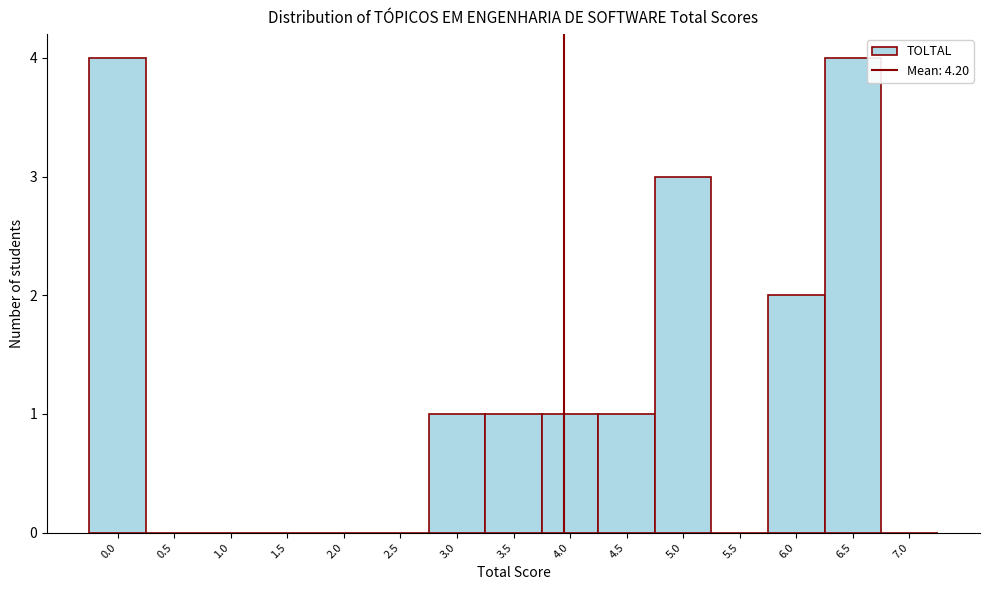

Reading left to right, what are all the values shown in this chart?

0.0=4	0.5=0	1.0=0	1.5=0	2.0=0	2.5=0	3.0=1	3.5=1	4.0=1	4.5=1	5.0=3	5.5=0	6.0=2	6.5=4	7.0=0